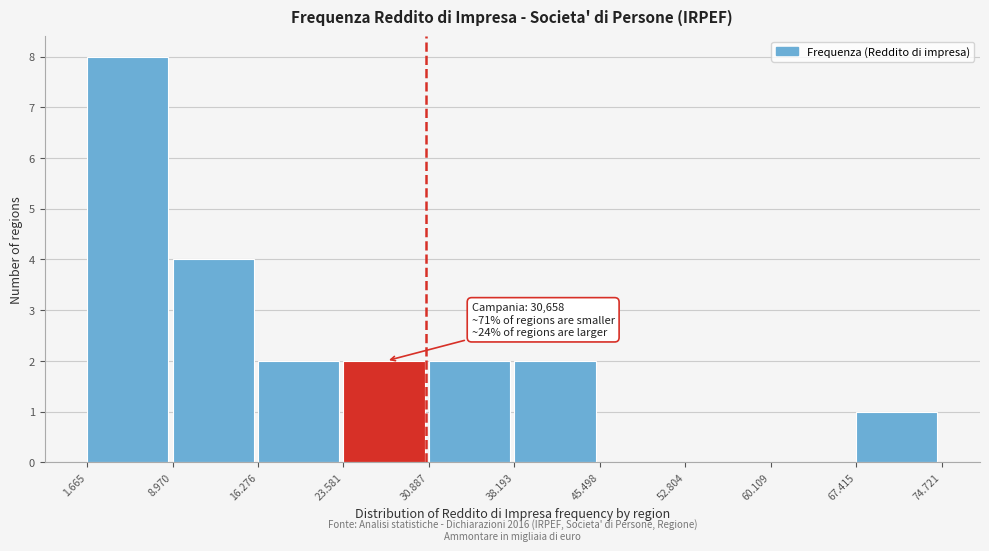

Reading right to left, what are all the values shown in this chart?

67.415=1	60.109=0	52.804=0	45.498=0	38.193=2	30.887=2	23.581=2	16.276=2	8.970=4	1.665=8